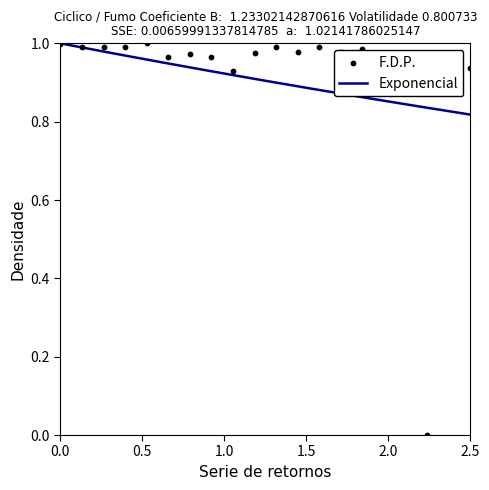

Between 4 and 8, which is larger?

4